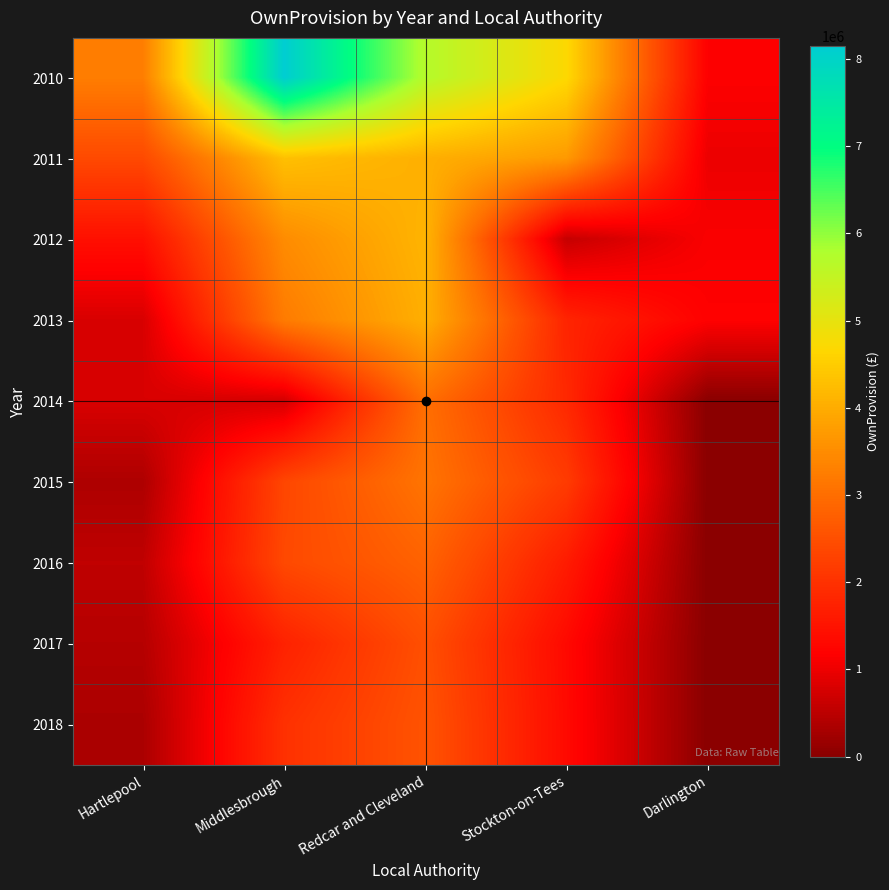

Rank the series by their maximum value, from highest to lowest.

2010, 2011, 2012, 2013, 2015, 2014, 2016, 2018, 2017